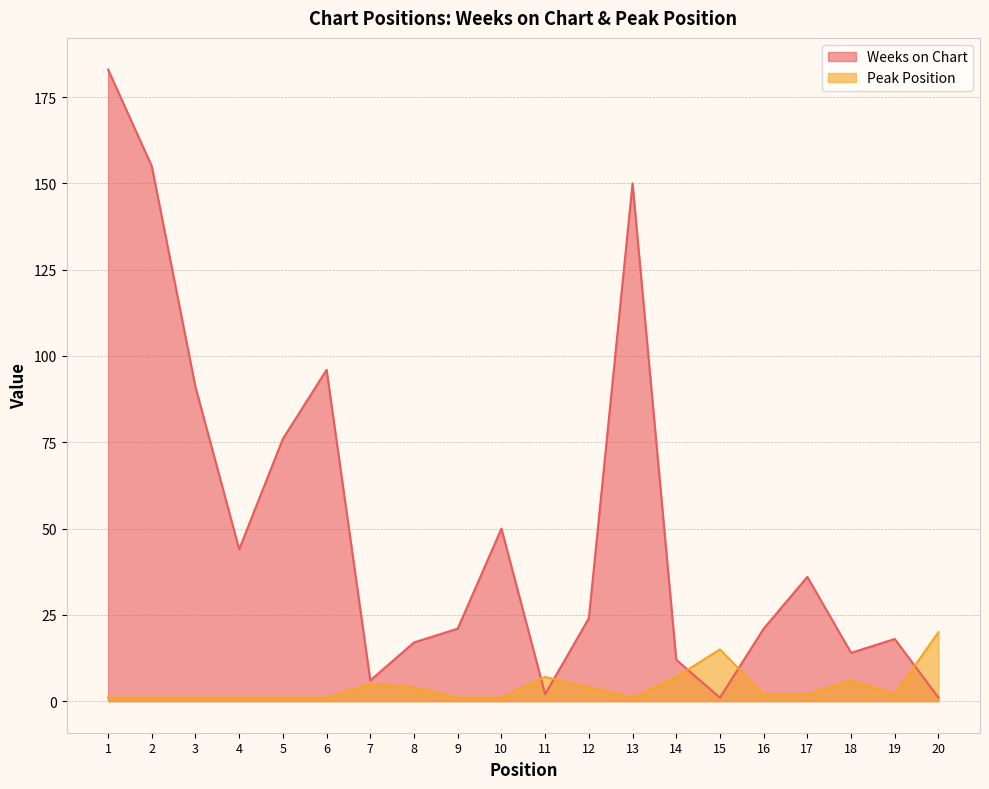

What is the minimum value for Weeks on Chart?

1